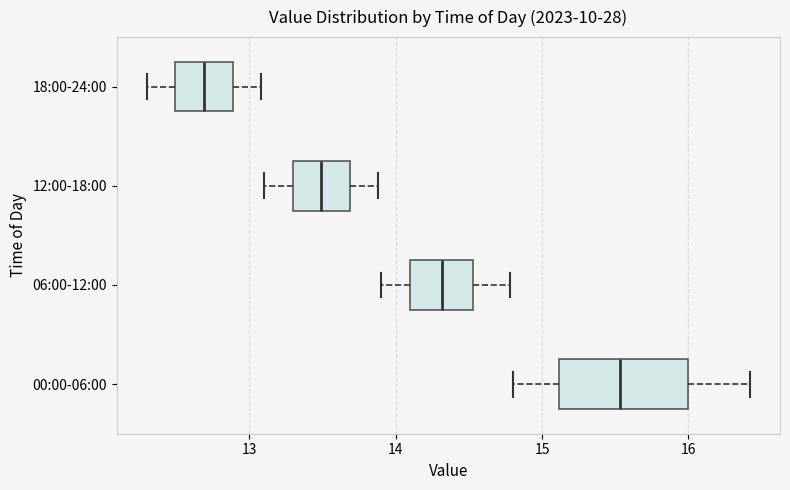

Which box's median line is the furthest to the left?

18:00-24:00